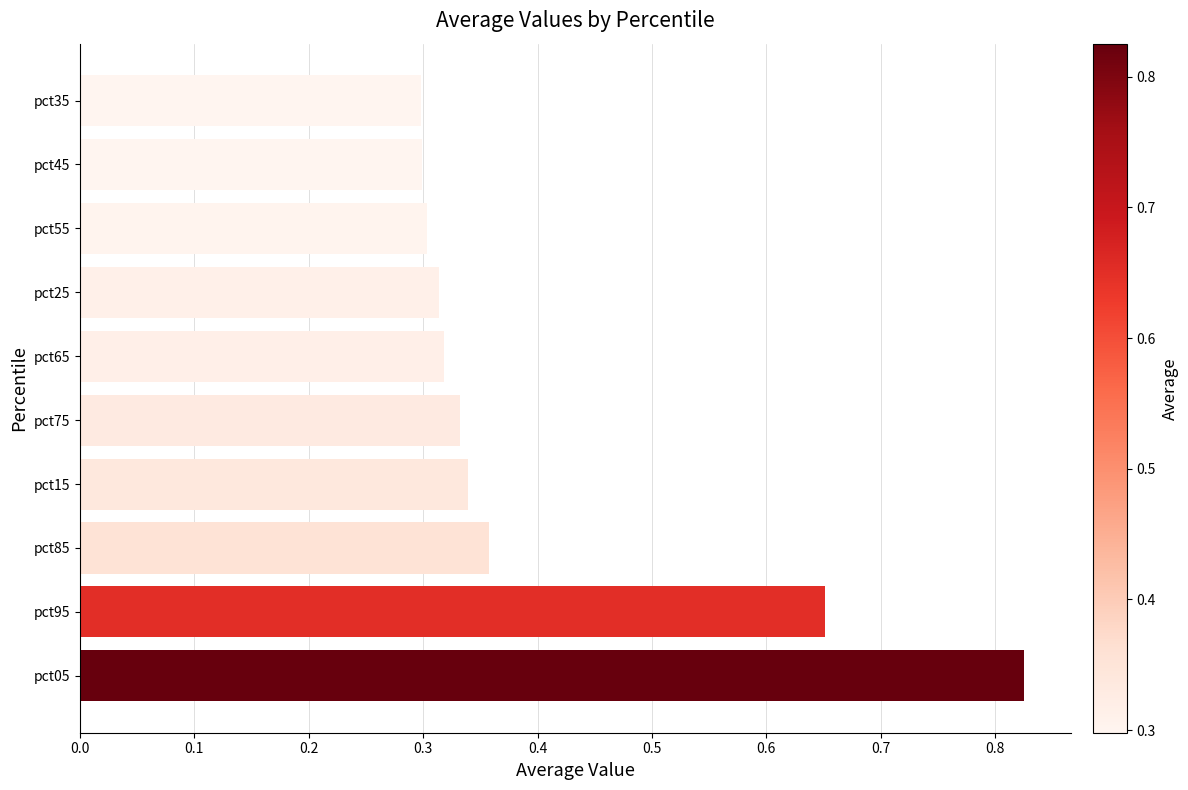

The value at pct15 is 0.3. True or false?

True